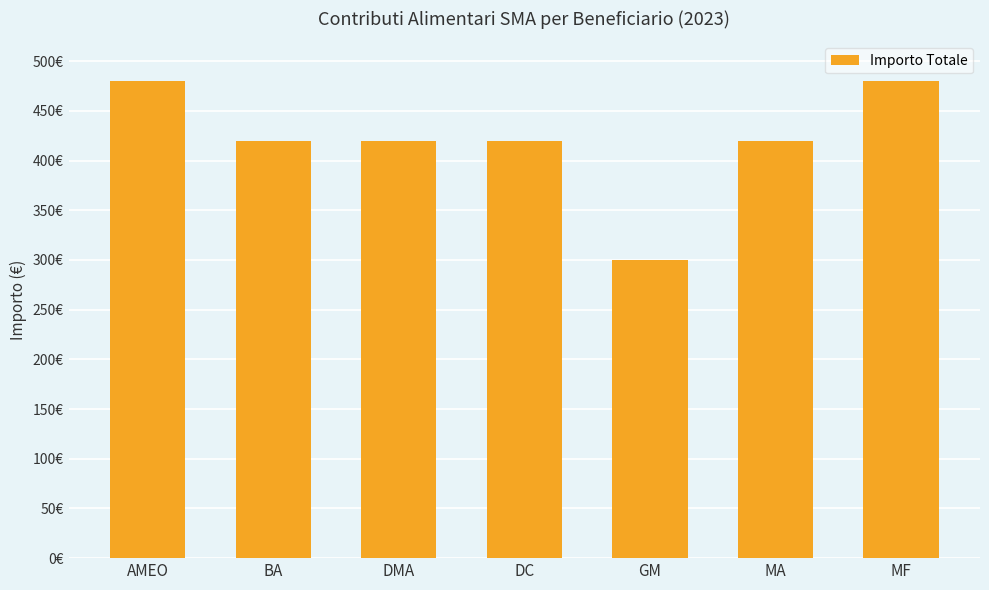

What is the ratio of the value at GM to the value at BA?

0.7